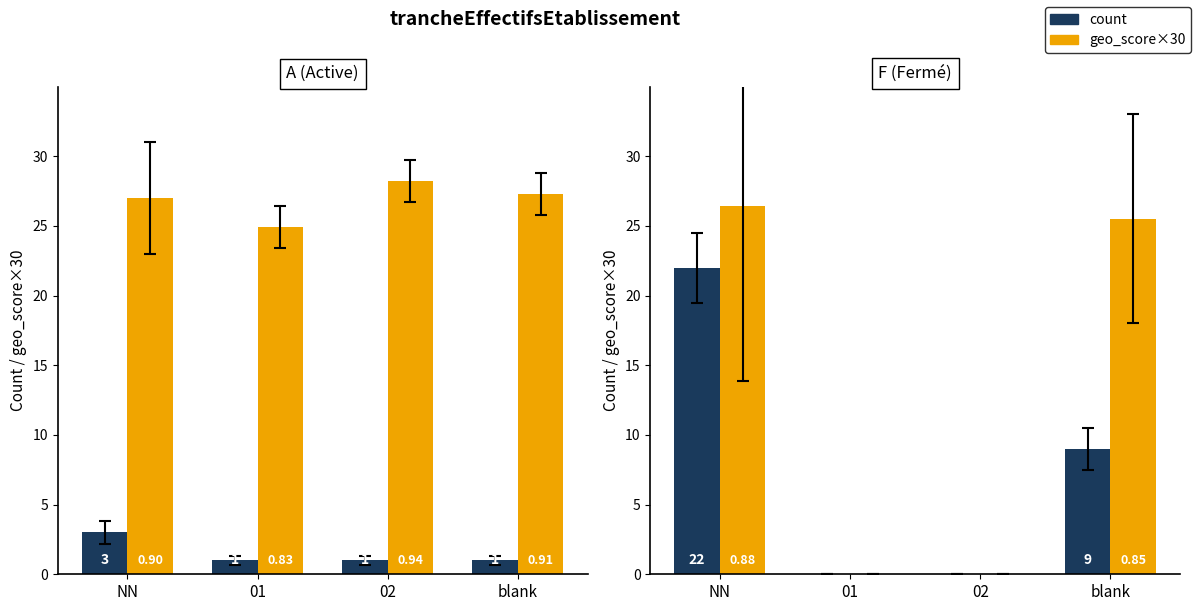

At how many categories does at least one series exceed 10?

2